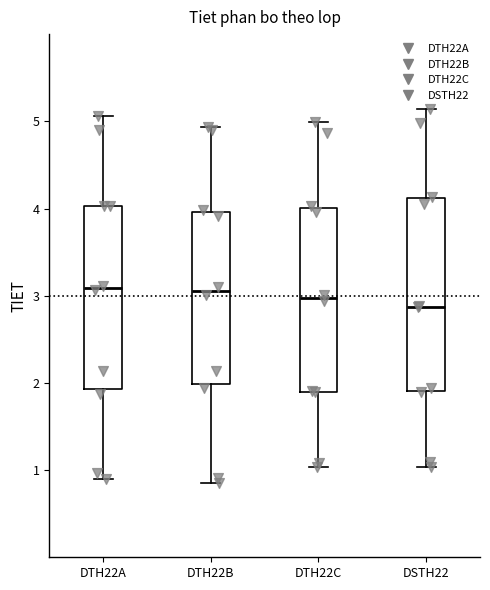

Where does the median line of the box for DTH22B sit on the y-axis? The values are not printed on the chart, so give them approximately, as read against the axis.

3.1